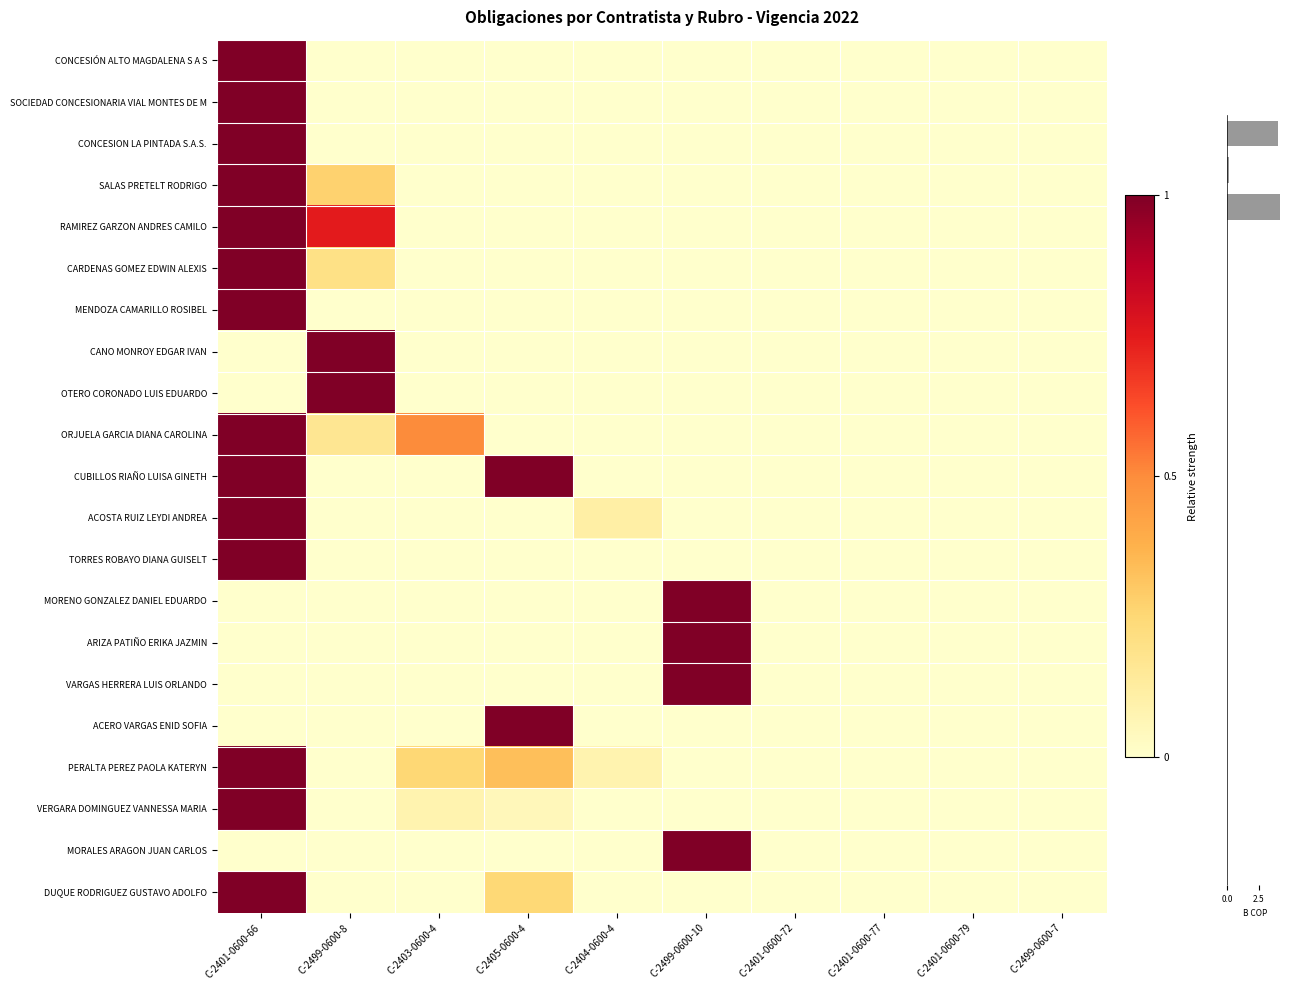

Reading right to left, list all the values displayed in this chart.

CONCESIÓN ALTO MAGDALENA S A S: 0.0	0.0	0.0	0.0	0.0	0.0	0.0	0.0	0.0	1.0
SOCIEDAD CONCESIONARIA VIAL MONTES DE M: 0.0	0.0	0.0	0.0	0.0	0.0	0.0	0.0	0.0	1.0
CONCESION LA PINTADA S.A.S.: 0.0	0.0	0.0	0.0	0.0	0.0	0.0	0.0	0.0	1.0
SALAS PRETELT RODRIGO: 0.0	0.0	0.0	0.0	0.0	0.0	0.0	0.0	0.3	1.0
RAMIREZ GARZON ANDRES CAMILO: 0.0	0.0	0.0	0.0	0.0	0.0	0.0	0.0	0.7	1.0
CARDENAS GOMEZ EDWIN ALEXIS: 0.0	0.0	0.0	0.0	0.0	0.0	0.0	0.0	0.2	1.0
MENDOZA CAMARILLO ROSIBEL: 0.0	0.0	0.0	0.0	0.0	0.0	0.0	0.0	0.0	1.0
CANO MONROY EDGAR IVAN: 0.0	0.0	0.0	0.0	0.0	0.0	0.0	0.0	1.0	0.0
OTERO CORONADO LUIS EDUARDO: 0.0	0.0	0.0	0.0	0.0	0.0	0.0	0.0	1.0	0.0
ORJUELA GARCIA DIANA CAROLINA: 0.0	0.0	0.0	0.0	0.0	0.0	0.0	0.5	0.2	1.0
CUBILLOS RIAÑO LUISA GINETH: 0.0	0.0	0.0	0.0	0.0	0.0	1.0	0.0	0.0	1.0
ACOSTA RUIZ LEYDI ANDREA: 0.0	0.0	0.0	0.0	0.0	0.1	0.0	0.0	0.0	1.0
TORRES ROBAYO DIANA GUISELT: 0.0	0.0	0.0	0.0	0.0	0.0	0.0	0.0	0.0	1.0
MORENO GONZALEZ DANIEL EDUARDO: 0.0	0.0	0.0	0.0	1.0	0.0	0.0	0.0	0.0	0.0
ARIZA PATIÑO ERIKA JAZMIN: 0.0	0.0	0.0	0.0	1.0	0.0	0.0	0.0	0.0	0.0
VARGAS HERRERA LUIS ORLANDO: 0.0	0.0	0.0	0.0	1.0	0.0	0.0	0.0	0.0	0.0
ACERO VARGAS ENID SOFIA: 0.0	0.0	0.0	0.0	0.0	0.0	1.0	0.0	0.0	0.0
PERALTA PEREZ PAOLA KATERYN: 0.0	0.0	0.0	0.0	0.0	0.1	0.3	0.3	0.0	1.0
VERGARA DOMINGUEZ VANNESSA MARIA: 0.0	0.0	0.0	0.0	0.0	0.0	0.1	0.1	0.0	1.0
MORALES ARAGON JUAN CARLOS: 0.0	0.0	0.0	0.0	1.0	0.0	0.0	0.0	0.0	0.0
DUQUE RODRIGUEZ GUSTAVO ADOLFO: 0.0	0.0	0.0	0.0	0.0	0.0	0.2	0.0	0.0	1.0